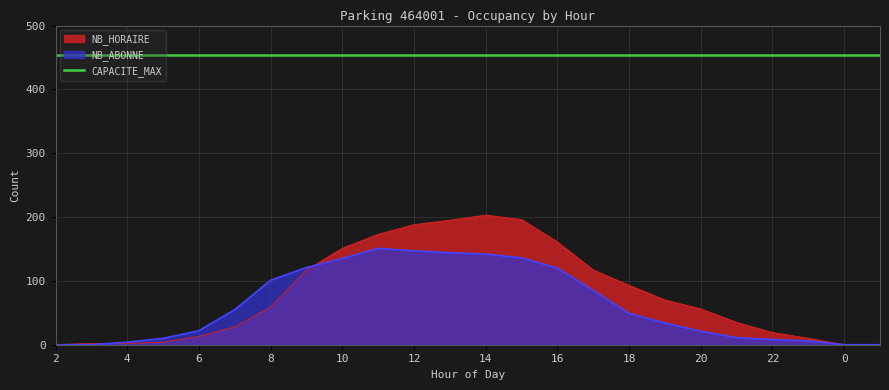

Rank the series by their maximum value, from lowest to highest.

NB_ABONNE, NB_HORAIRE, CAPACITE_MAX